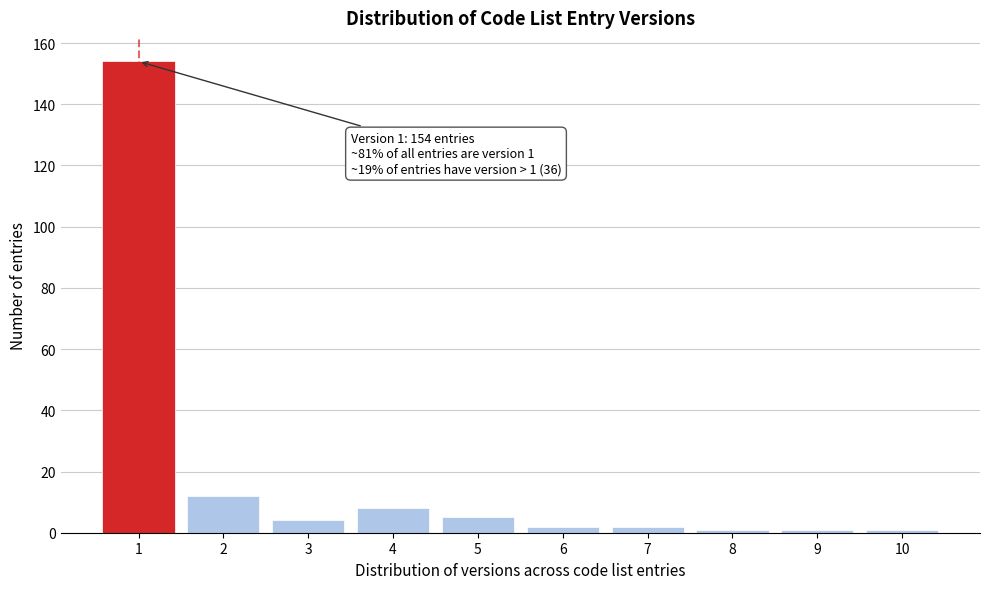

Reading left to right, extract all data points from this chart.

1=154	2=12	3=4	4=8	5=5	6=2	7=2	8=1	9=1	10=1